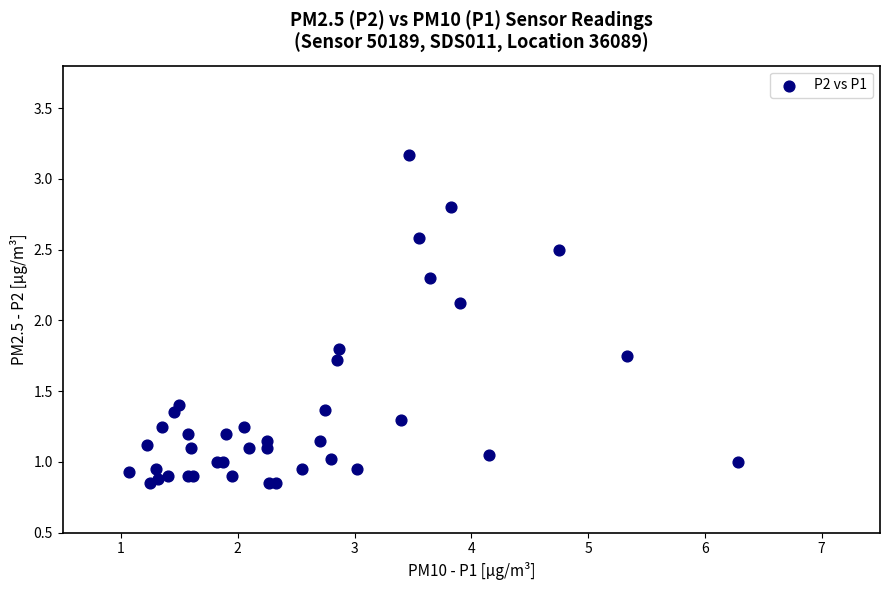

What Y value in the scatter plot is closest to 2?

2.1